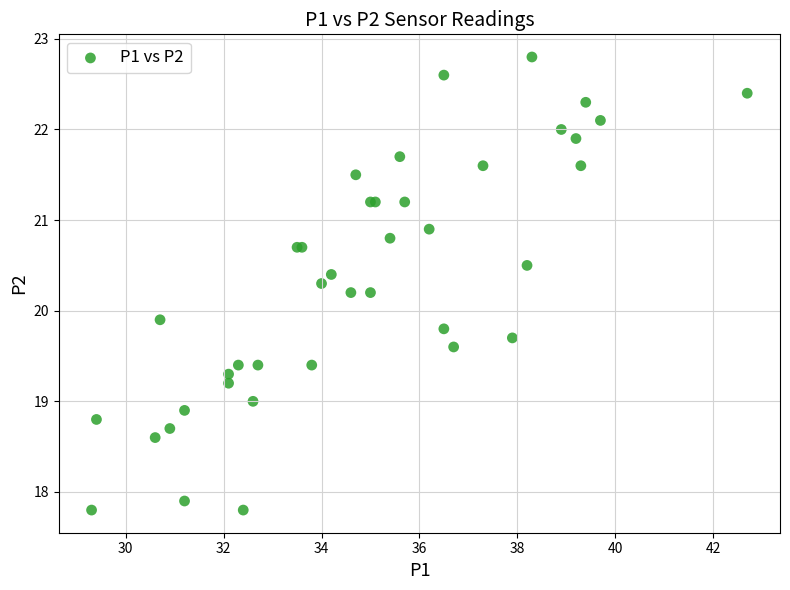

What Y value in the scatter plot is closest to 20?

19.9